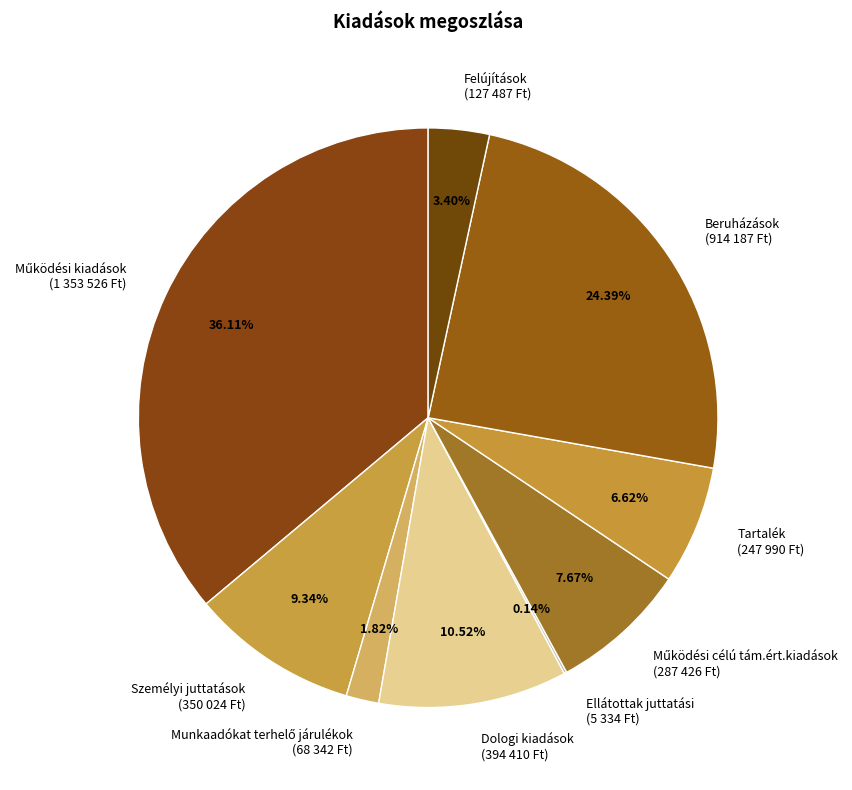

What is the ratio of the value at Tartalék to the value at Beruházások?

0.3